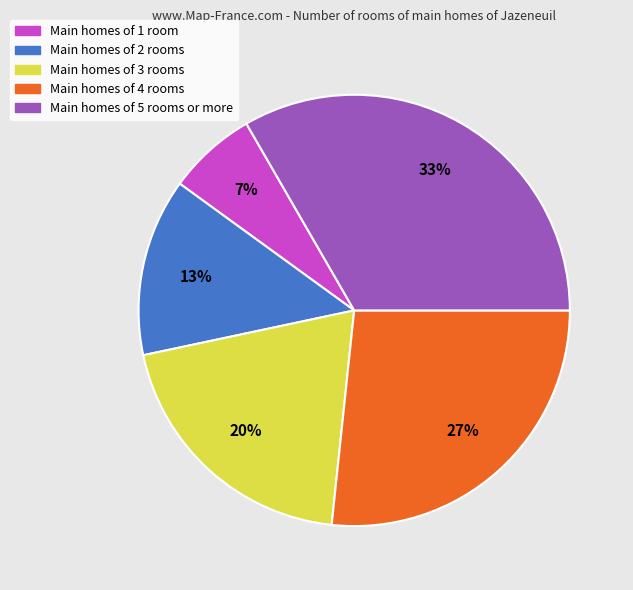

Combined, do Main homes of 4 rooms and Main homes of 1 room account for over 50%?

No